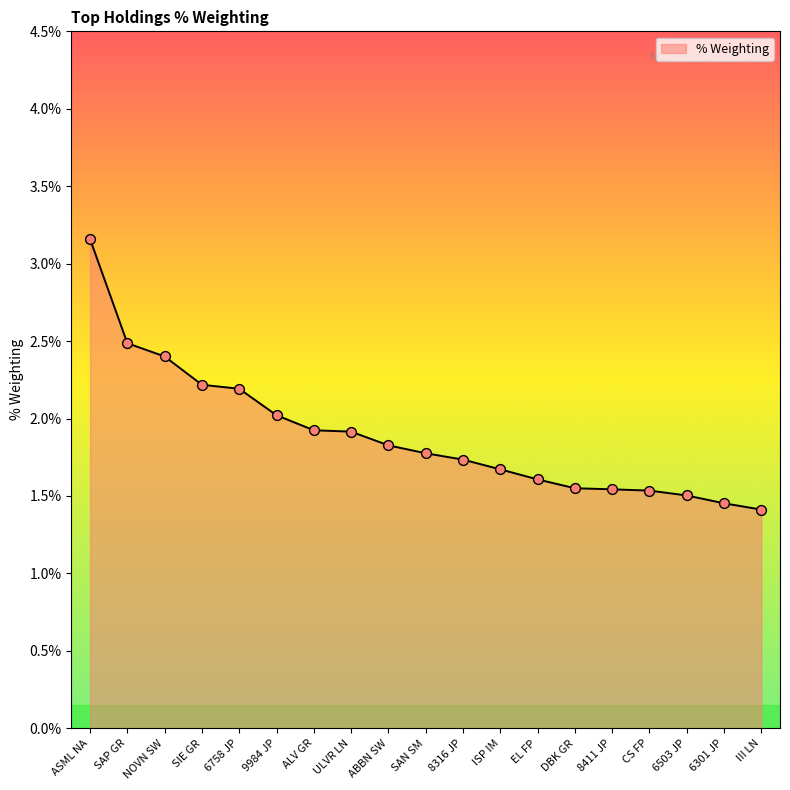

Between DBK GR and ULVR LN, which is larger?

ULVR LN